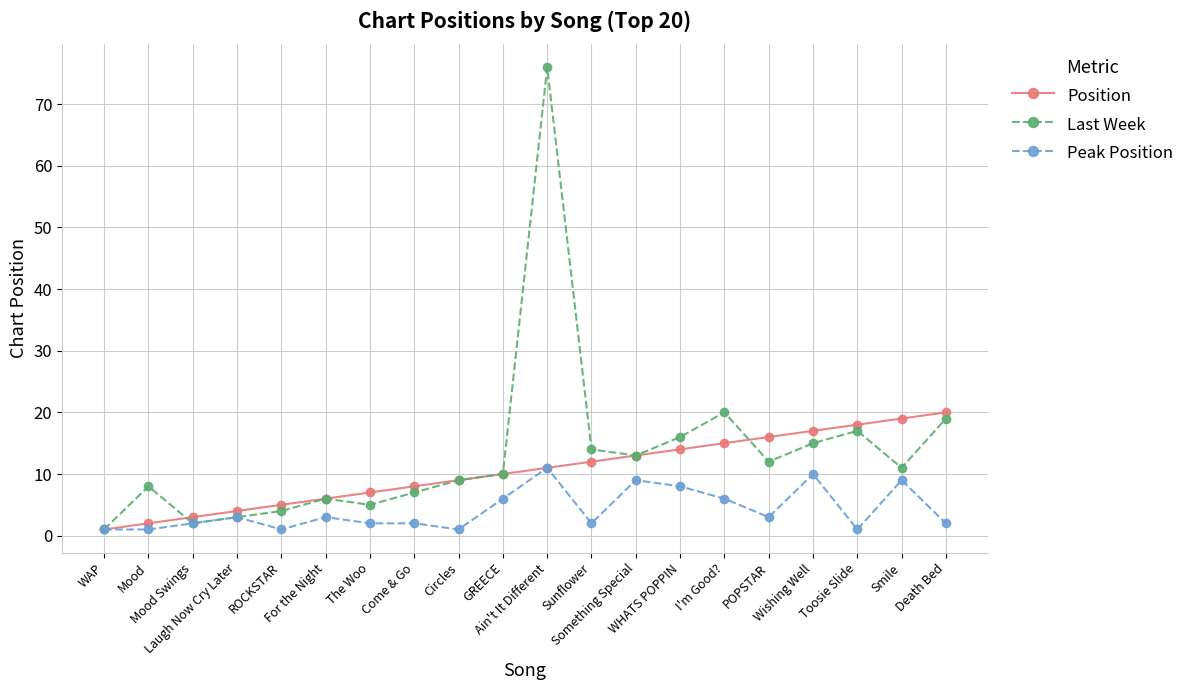

List the series in order of their overall mean, highest first.

Last Week, Position, Peak Position